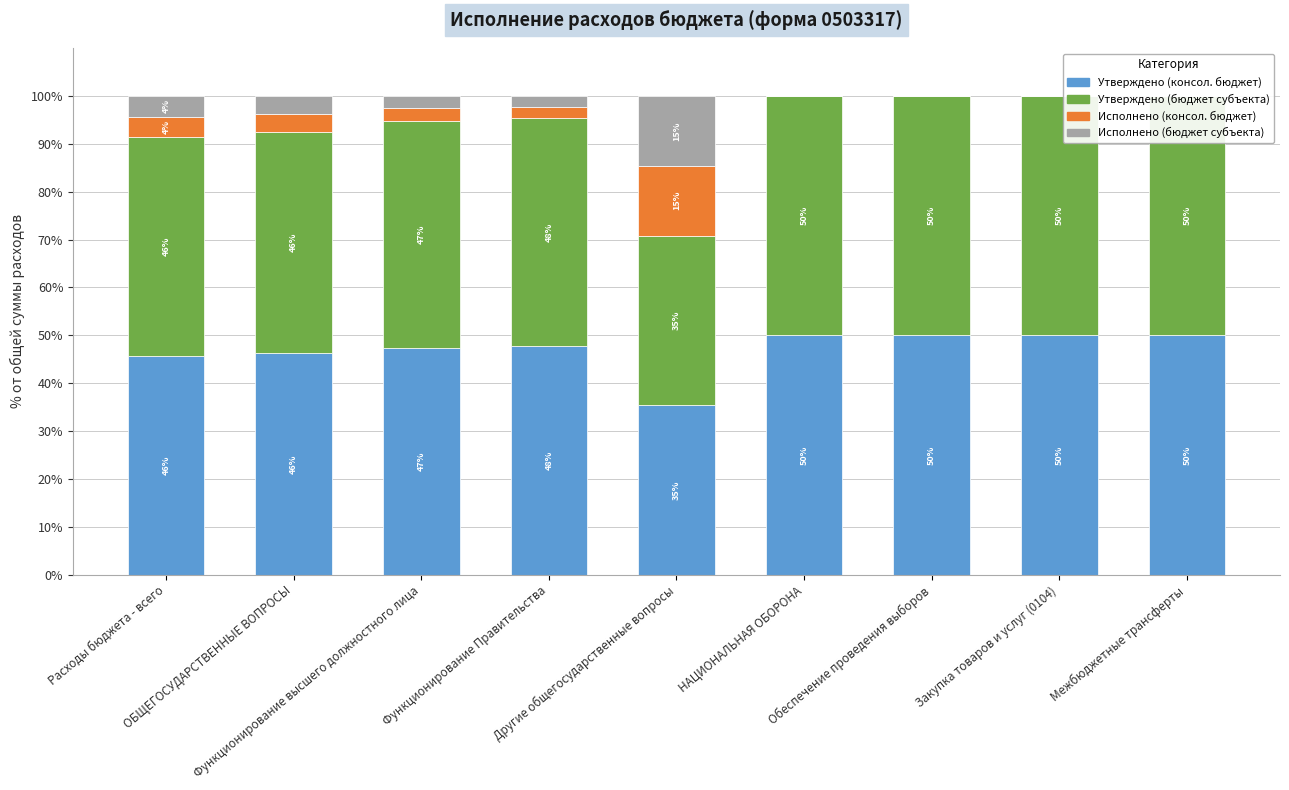

What is the label of the 2nd bar from the right?

Закупка товаров и услуг (0104)